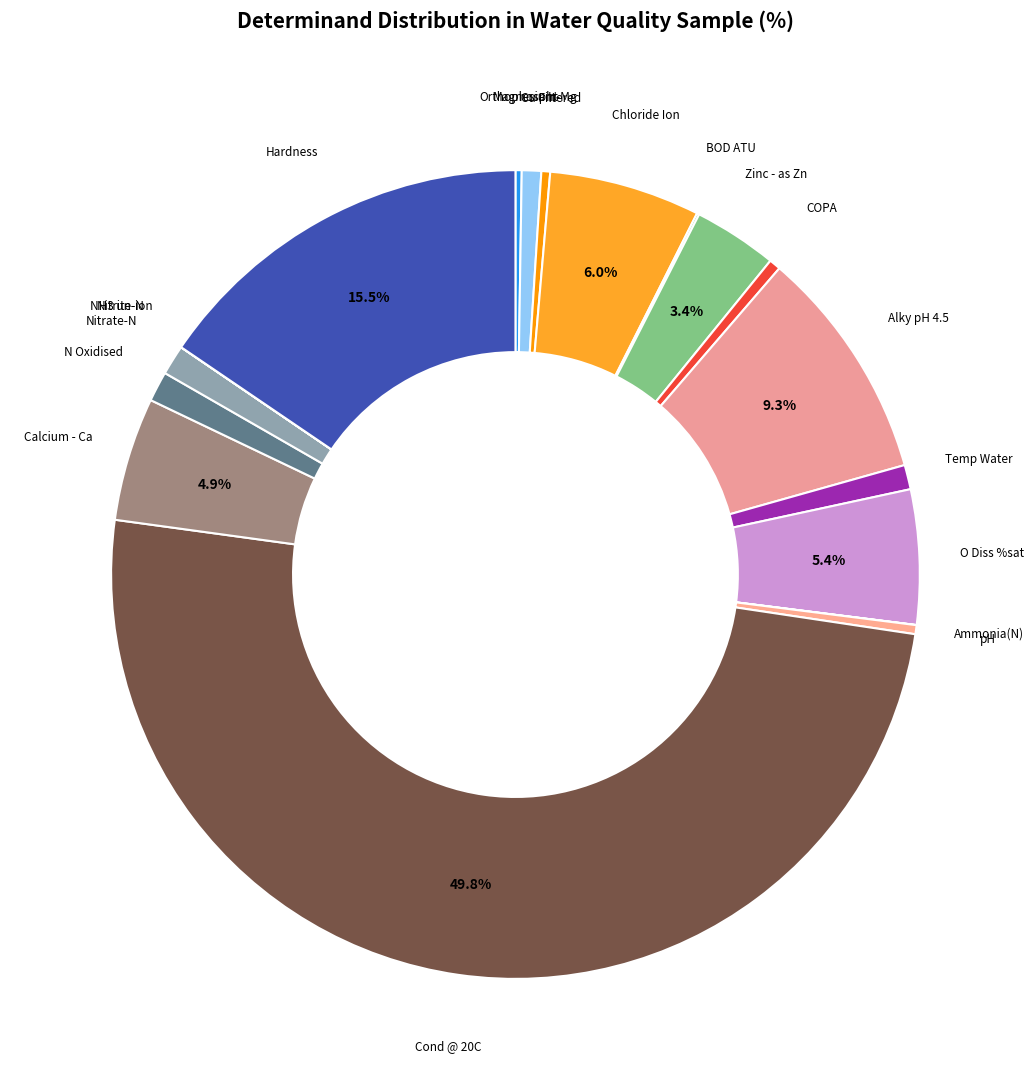

Combined, do Zinc - as Zn and Cu Filtered account for over 50%?

No